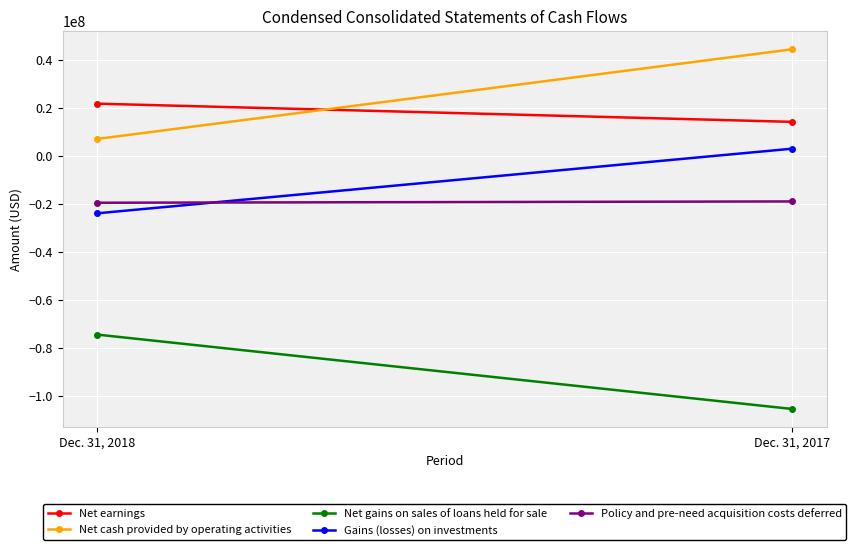

What is the spread (max minus min) of values at Dec. 31, 2017?

149686171